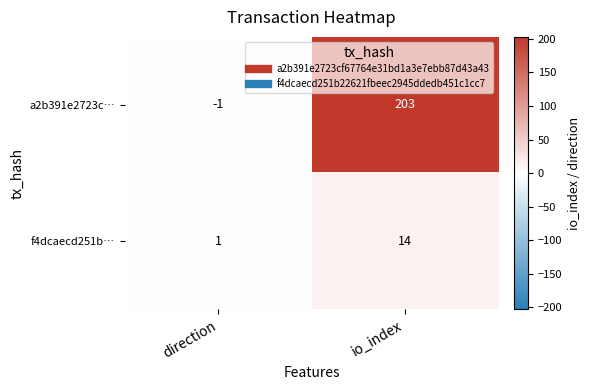

Reading left to right, extract all data points from this chart.

a2b391e2723c…: -1	203
f4dcaecd251b…: 1	14